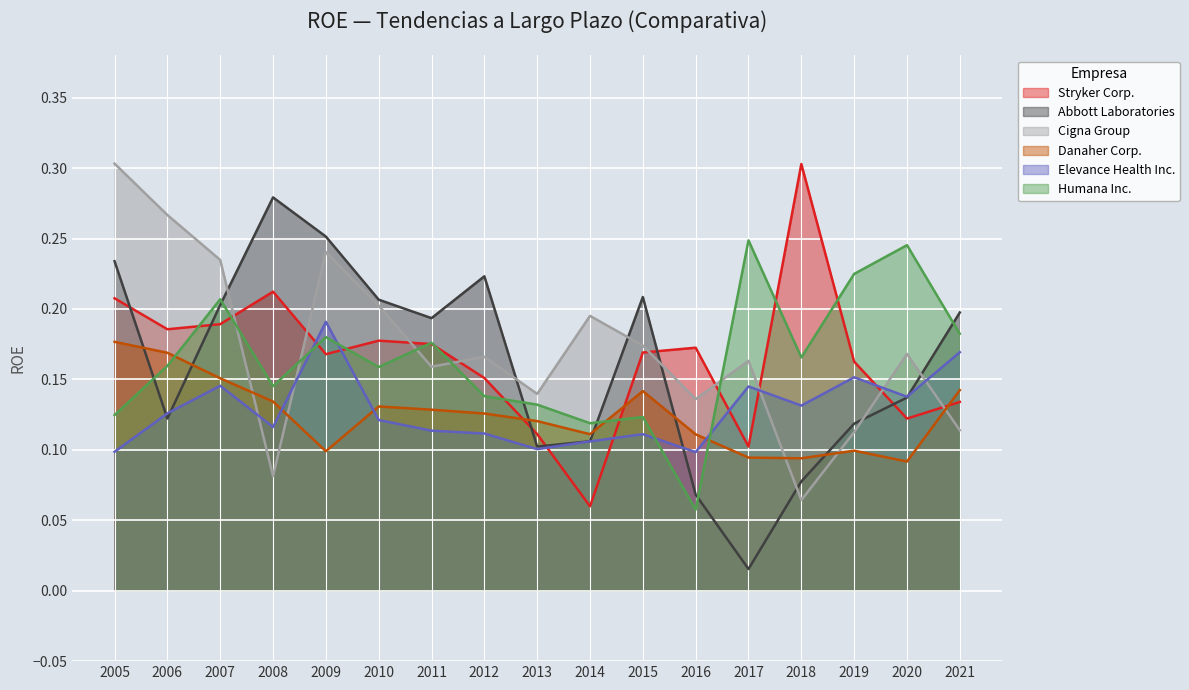

Is the value of Stryker Corp. at 2010 greater than the value of Humana Inc. at 2021?

No